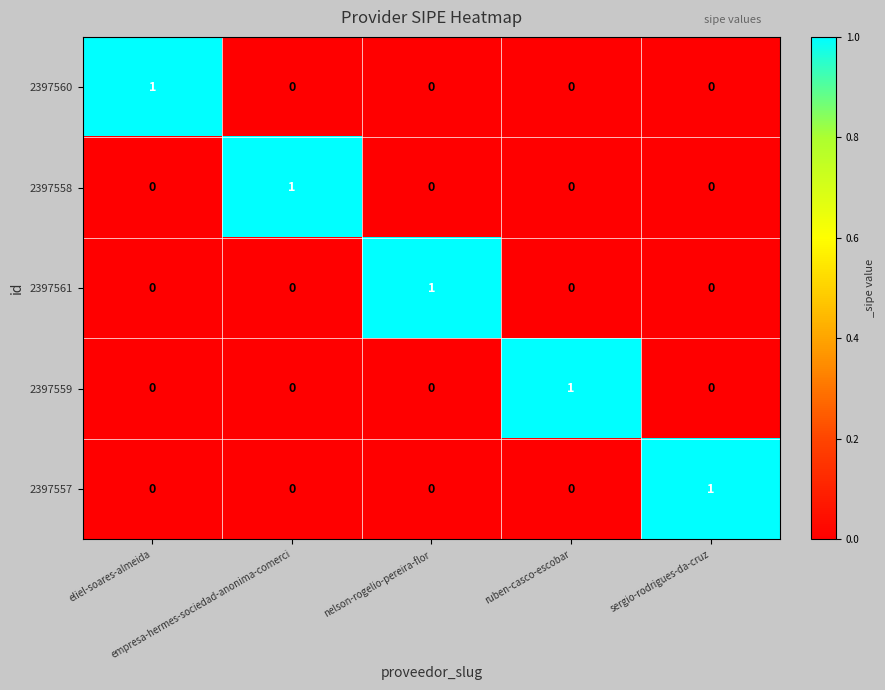

At how many categories does at least one series exceed 0?

5